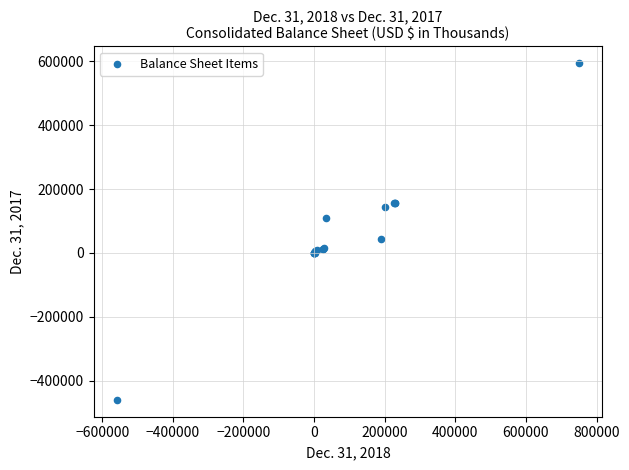

What Y value in the scatter plot is closest to 66890?

43134